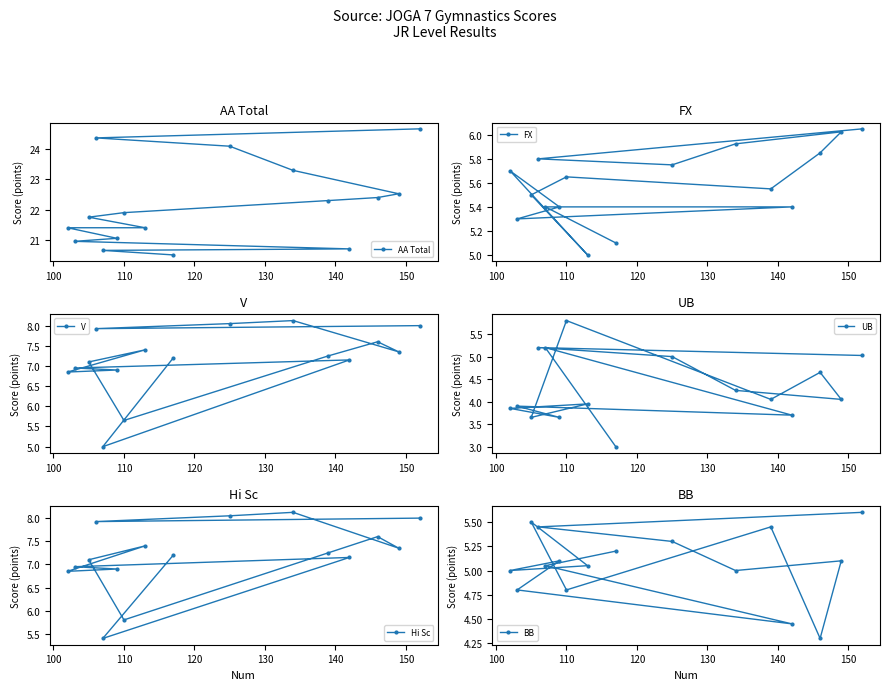

How many times do BB and UB cross each other?

6